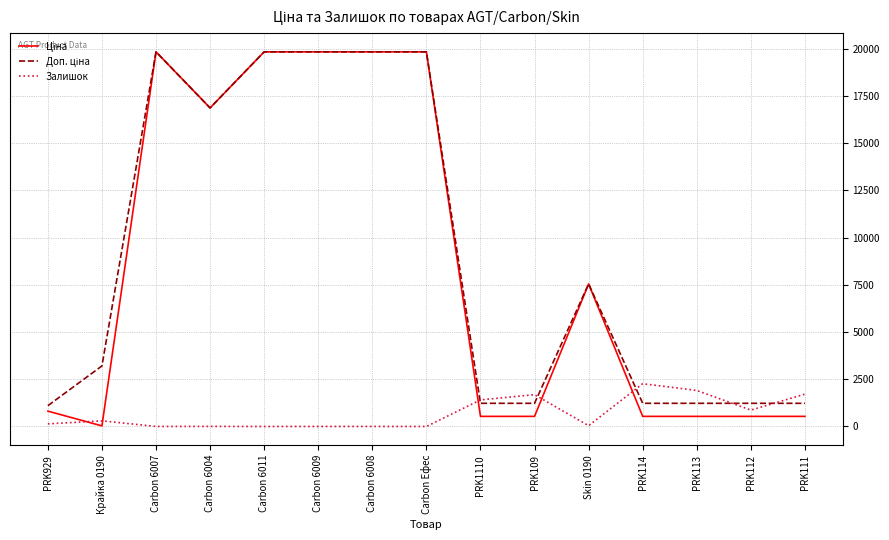

True or false: Залишок has a value of 3.0 at Carbon 6008.

True